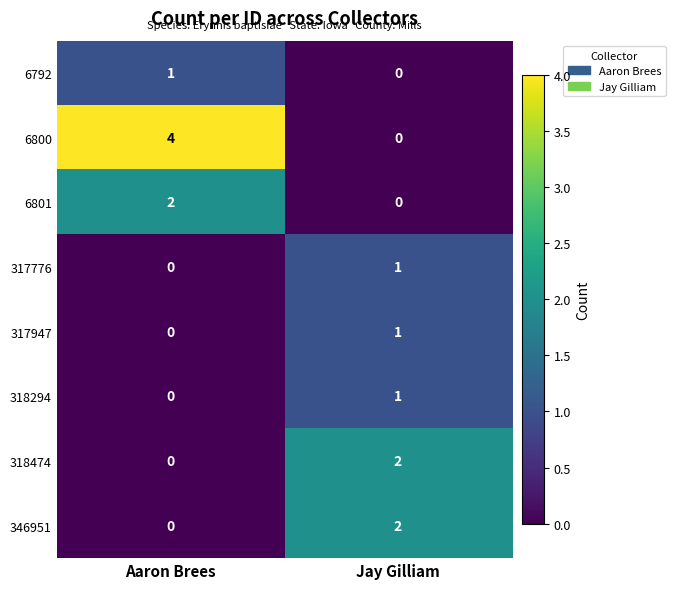

Between Aaron Brees and Jay Gilliam, which series saw the biggest shift?

6800